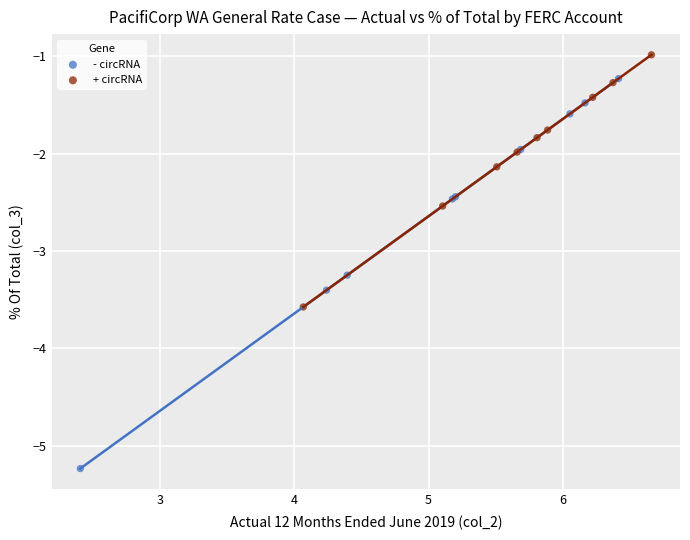

Which series has the widest spread of Y values?

- circRNA